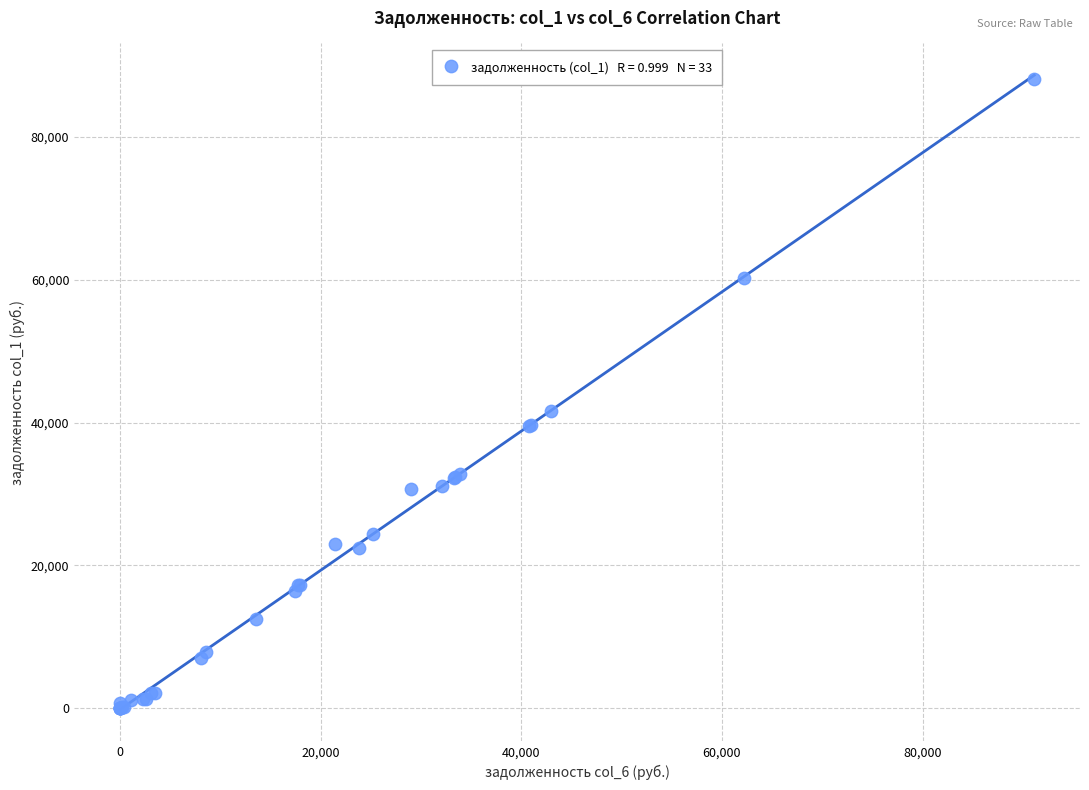

What Y value in the scatter plot is closest to 44097?

41566.5